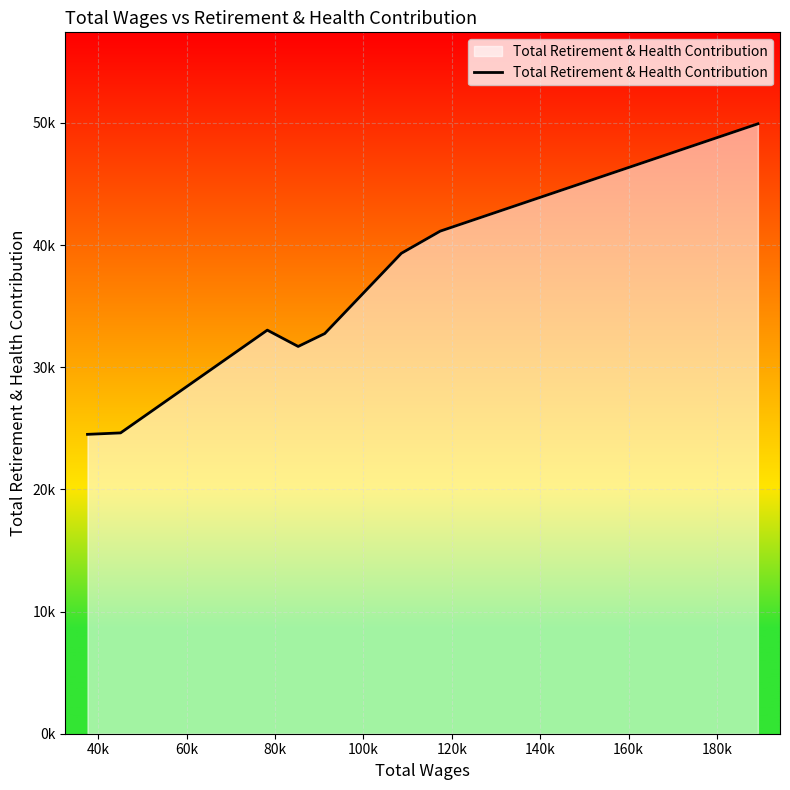

Reading left to right, list all the values displayed in this chart.

24504	24624	33035	31699	32753	39322	41138	49923